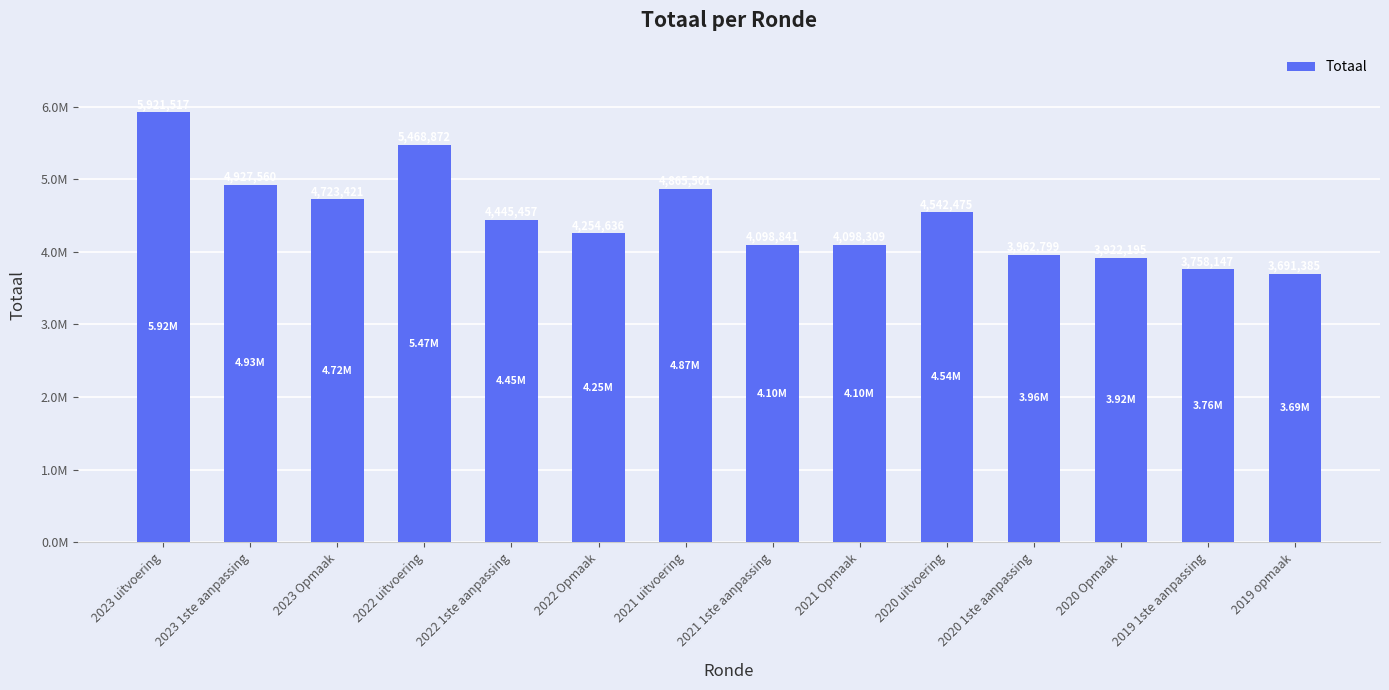

Which has a higher value, 2022 1ste aanpassing or 2023 1ste aanpassing?

2023 1ste aanpassing